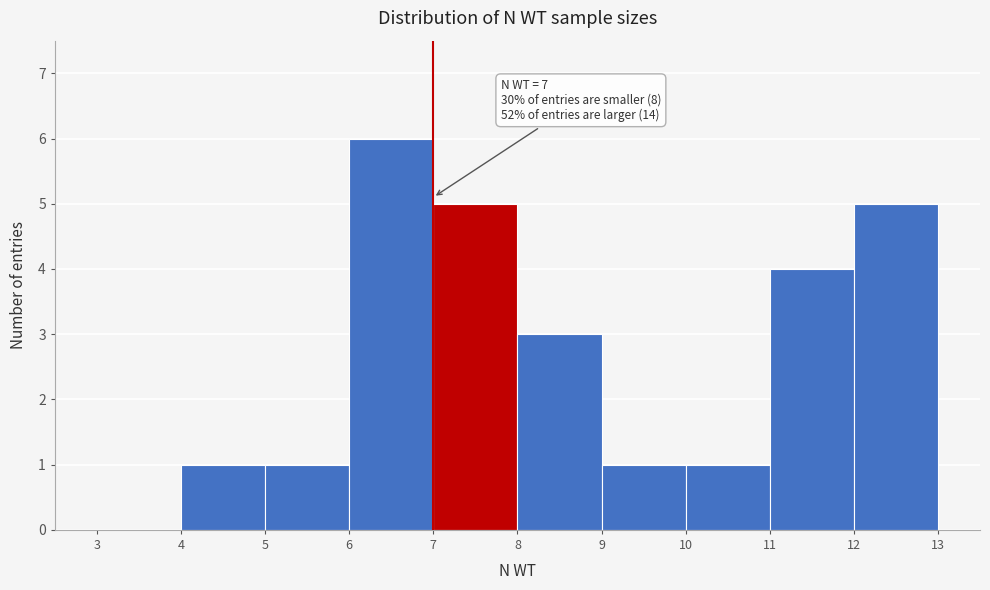

Which range on the x-axis has the tallest bar?

6 to 7